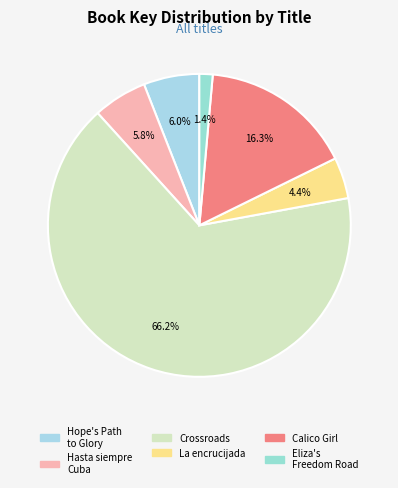

Count the number of slices in the pie.

6